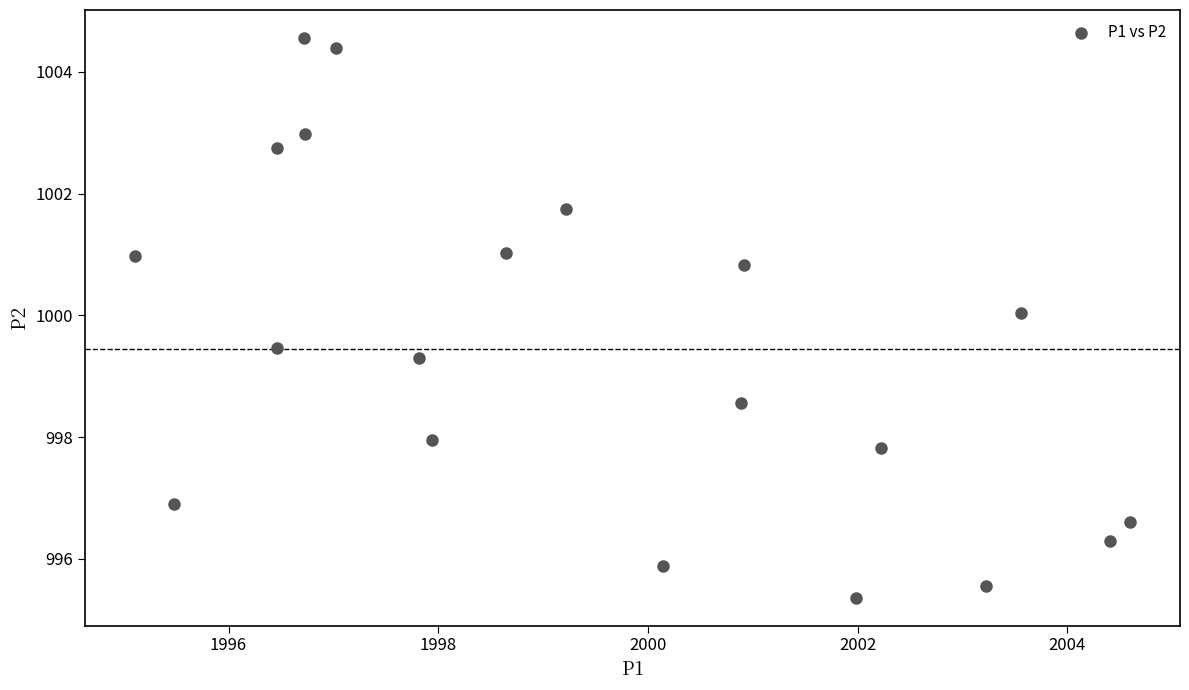

What is the range of Y values (max minus min)?

9.2